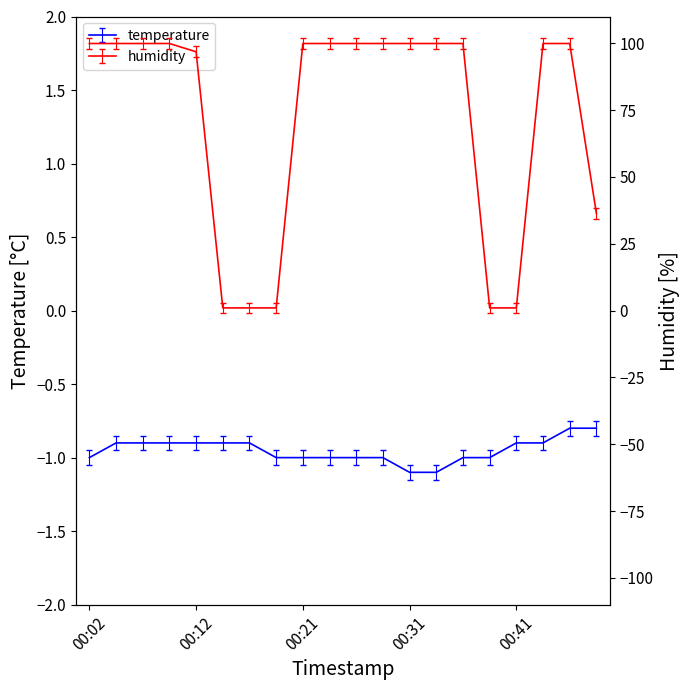

True or false: humidity has a value of 26.5 at 00:31.

False